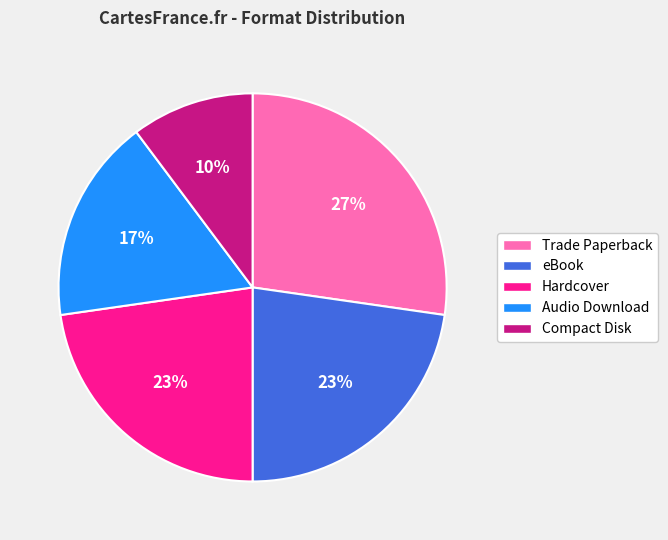

Is there any slice that represents more than half of the pie?

No